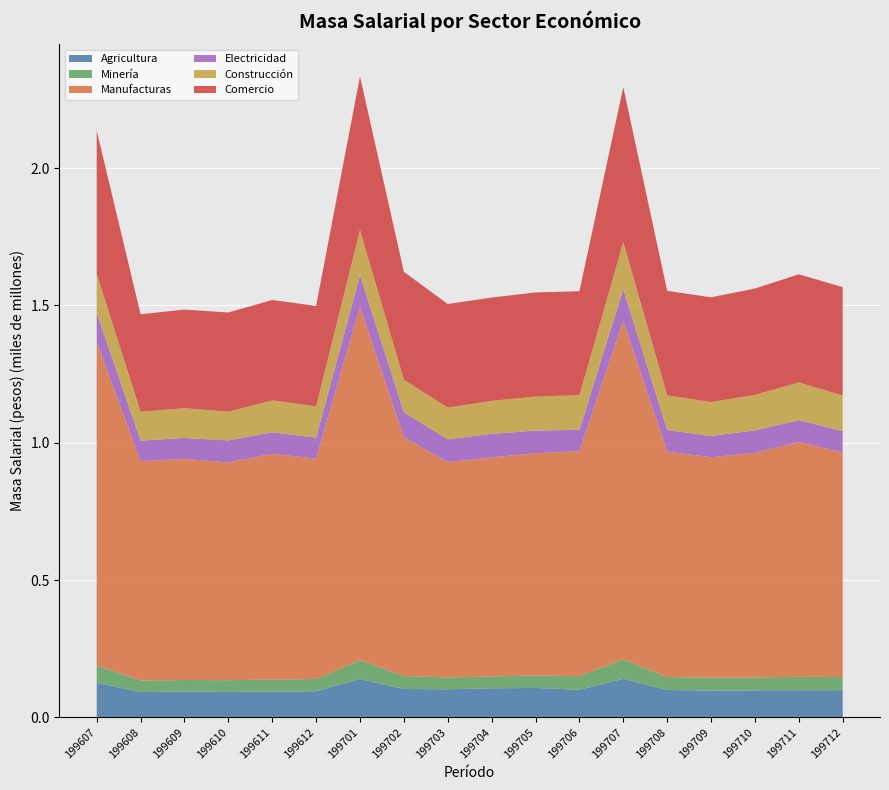

Reading left to right, list all the values displayed in this chart.

Agricultura: 199607=125066206.7	199608=91910814.6	199609=93732945.1	199610=92569134.7	199611=93161353.0	199612=95018483.0	199701=139140849.0	199702=103063718.0	199703=102061062.0	199704=105643123.0	199705=106933126.0	199706=100486591.0	199707=140099533.0	199708=99495489.0	199709=97258285.0	199710=98017510.0	199711=98317475.0	199712=98785888.0
Minería: 199607=63224561.8	199608=41987490.9	199609=42132987.5	199610=42824654.4	199611=43947058.7	199612=44711601.5	199701=68969166.0	199702=47188478.0	199703=43216974.0	199704=43479555.0	199705=45030948.0	199706=49527400.0	199707=70996552.0	199708=47079220.0	199709=46989126.0	199710=46947848.0	199711=49474002.0	199712=47957375.0
Manufacturas: 199607=1177561383.5	199608=799135294.5	199609=804804644.2	199610=792808269.5	199611=822403242.9	199612=802059421.5	199701=1286970543.0	199702=869734568.0	199703=784257027.0	199704=797382817.0	199705=809451347.0	199706=819104711.0	199707=1232349290.0	199708=820899967.0	199709=802344148.0	199710=818382431.0	199711=854391522.0	199712=817138391.0
Electricidad: 199607=107174296.8	199608=74580515.2	199609=76533723.4	199610=80228969.1	199611=78564935.1	199612=76818016.6	199701=114996018.0	199702=90758180.0	199703=82668614.0	199704=85598357.0	199705=82761307.0	199706=77773699.0	199707=115703167.0	199708=78766865.0	199709=77712639.0	199710=81617022.0	199711=79998617.0	199712=78469588.0
Construcción: 199607=141684295.2	199608=104854487.6	199609=108485195.4	199610=104235498.0	199611=116067752.5	199612=113786249.5	199701=163833381.0	199702=118433433.0	199703=115392987.0	199704=120118638.0	199705=123838464.0	199706=126014620.0	199707=171020472.0	199708=126039304.0	199709=123620811.0	199710=128941490.0	199711=137277343.0	199712=129559835.0
Comercio: 199607=521722844.4	199608=355233710.1	199609=359018659.0	199610=361414771.5	199611=365595566.6	199612=365550121.8	199701=559842905.0	199702=392999718.0	199703=377390006.0	199704=376171099.0	199705=379273803.0	199706=378523232.0	199707=564433945.0	199708=380749298.0	199709=381375942.0	199710=387544898.0	199711=393679864.0	199712=394435056.0